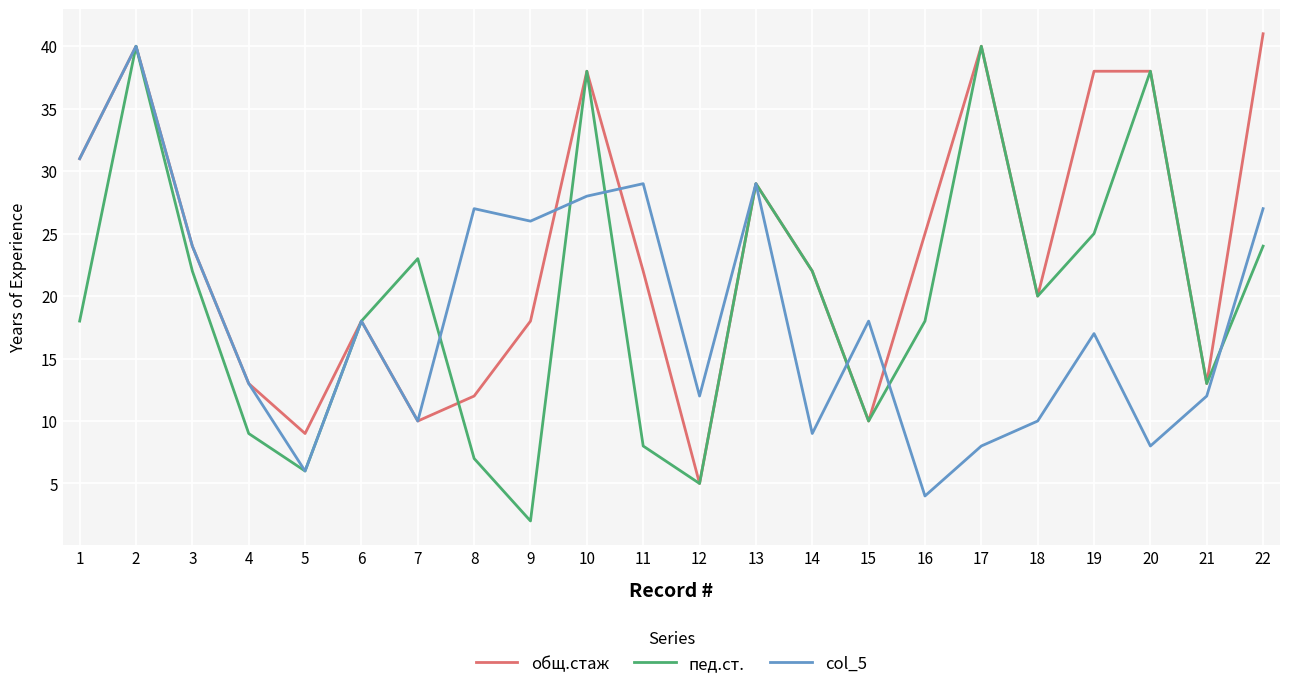

Which category has the lowest value across all series?

9